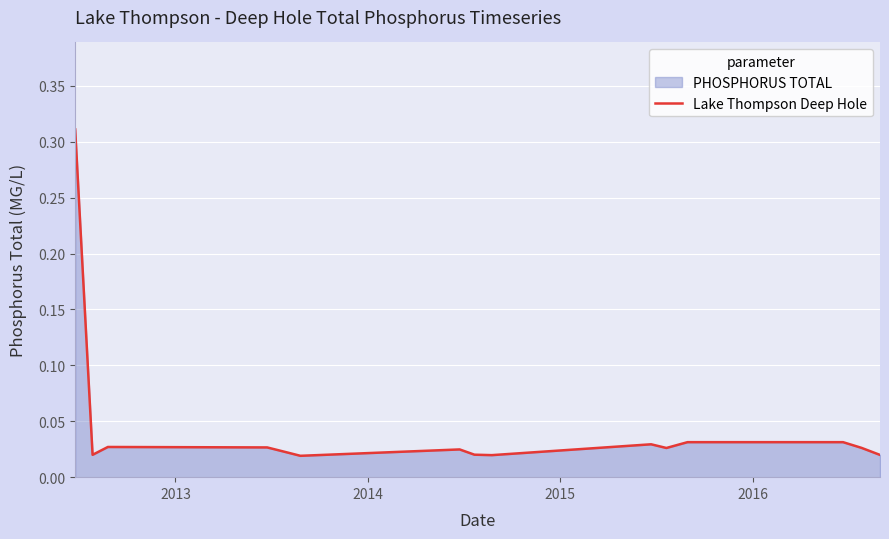

True or false: there are more than 0 points higher than both neighbors.

True